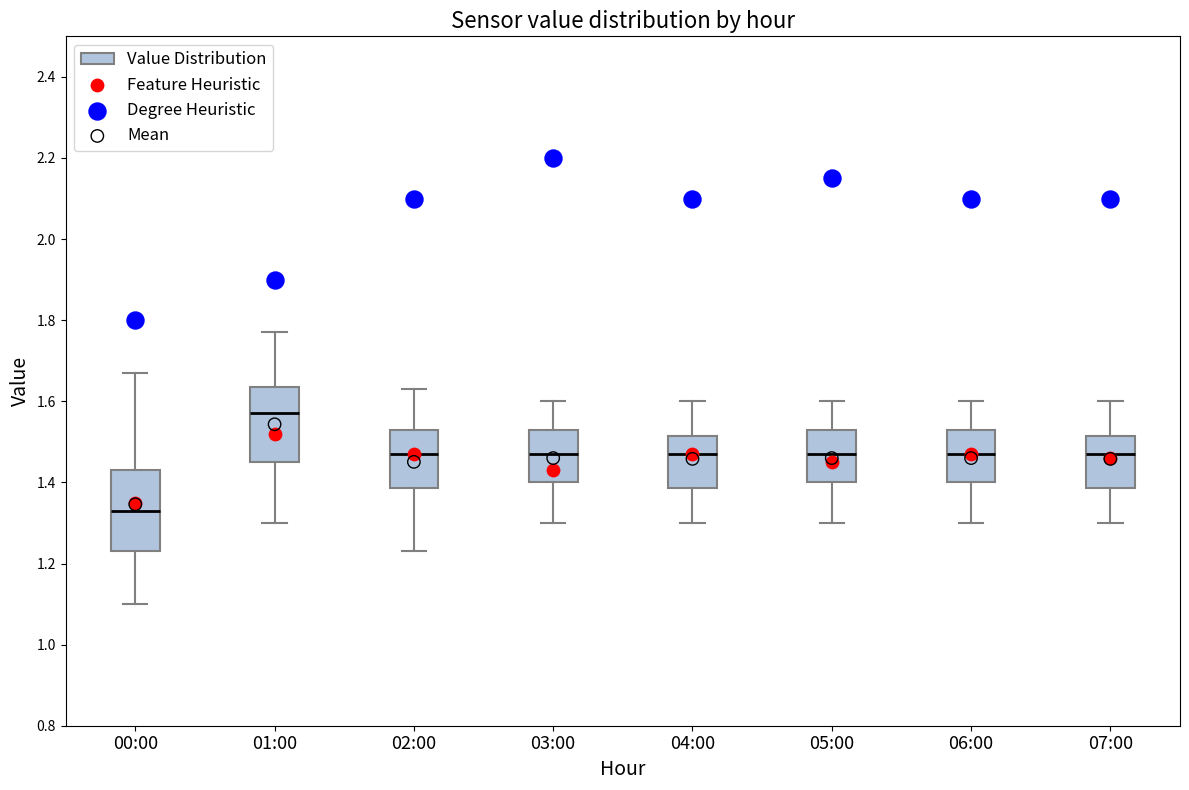

Reading left to right, read every box against the y-axis: the position of its median line, the range the box covers, and the ends of its whiskers. The values are not printed on the chart, so give them approximately, as read against the axis.

00:00: median 1.34, box 1.24 to 1.44, whiskers 1.10 to 1.68
01:00: median 1.58, box 1.46 to 1.64, whiskers 1.30 to 1.78
02:00: median 1.48, box 1.38 to 1.54, whiskers 1.24 to 1.64
03:00: median 1.48, box 1.40 to 1.54, whiskers 1.30 to 1.60
04:00: median 1.48, box 1.38 to 1.52, whiskers 1.30 to 1.60
05:00: median 1.48, box 1.40 to 1.54, whiskers 1.30 to 1.60
06:00: median 1.48, box 1.40 to 1.54, whiskers 1.30 to 1.60
07:00: median 1.48, box 1.38 to 1.52, whiskers 1.30 to 1.60